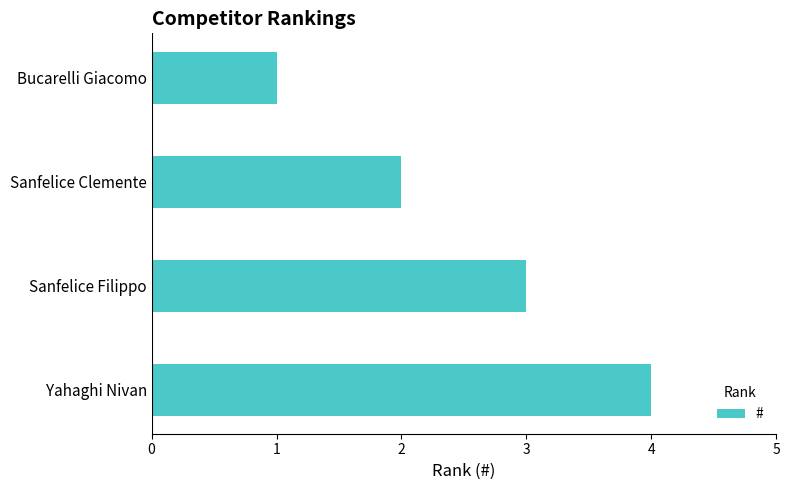

Approximately how many times larger is the value at Sanfelice Filippo compared to Sanfelice Clemente?

1.5